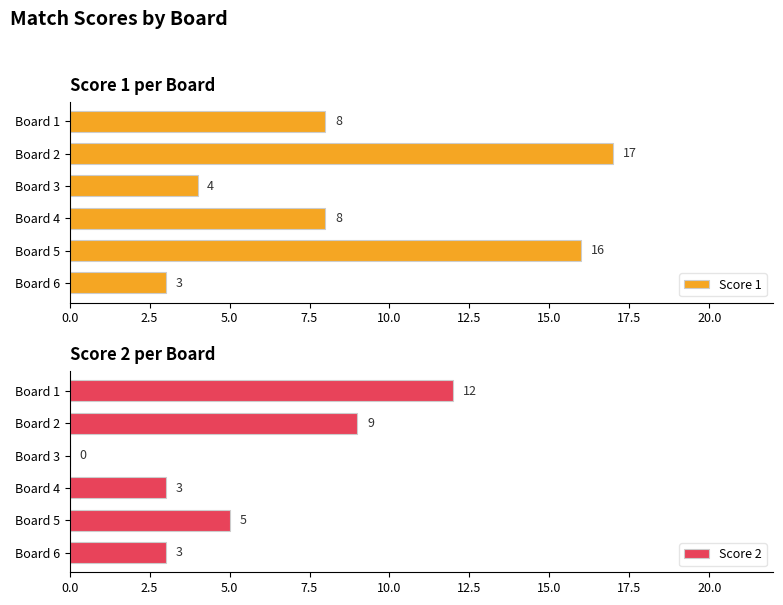

Reading left to right, list all the values displayed in this chart.

Score 1: 8	17	4	8	16	3
Score 2: 12	9	0	3	5	3